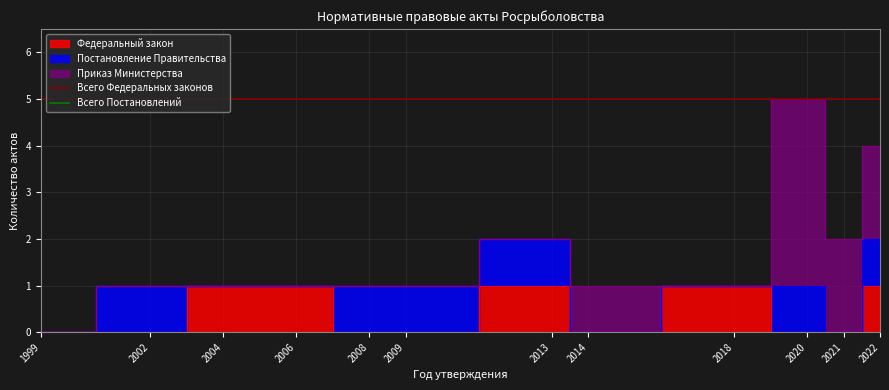

At which label is Всего Постановлений closest to 8?

1999